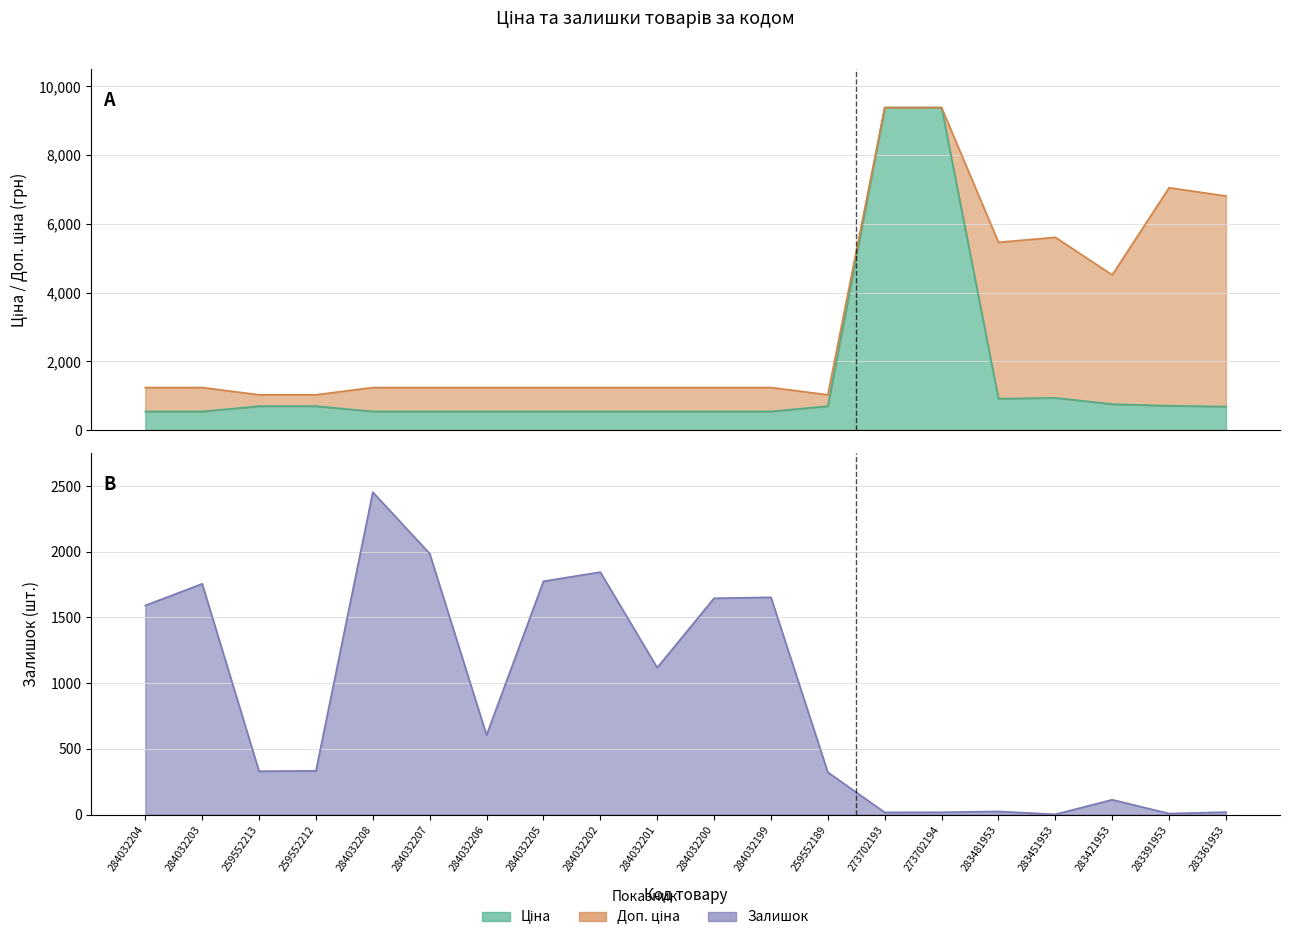

What is the lowest value of the Доп. ціна series?

1024.6